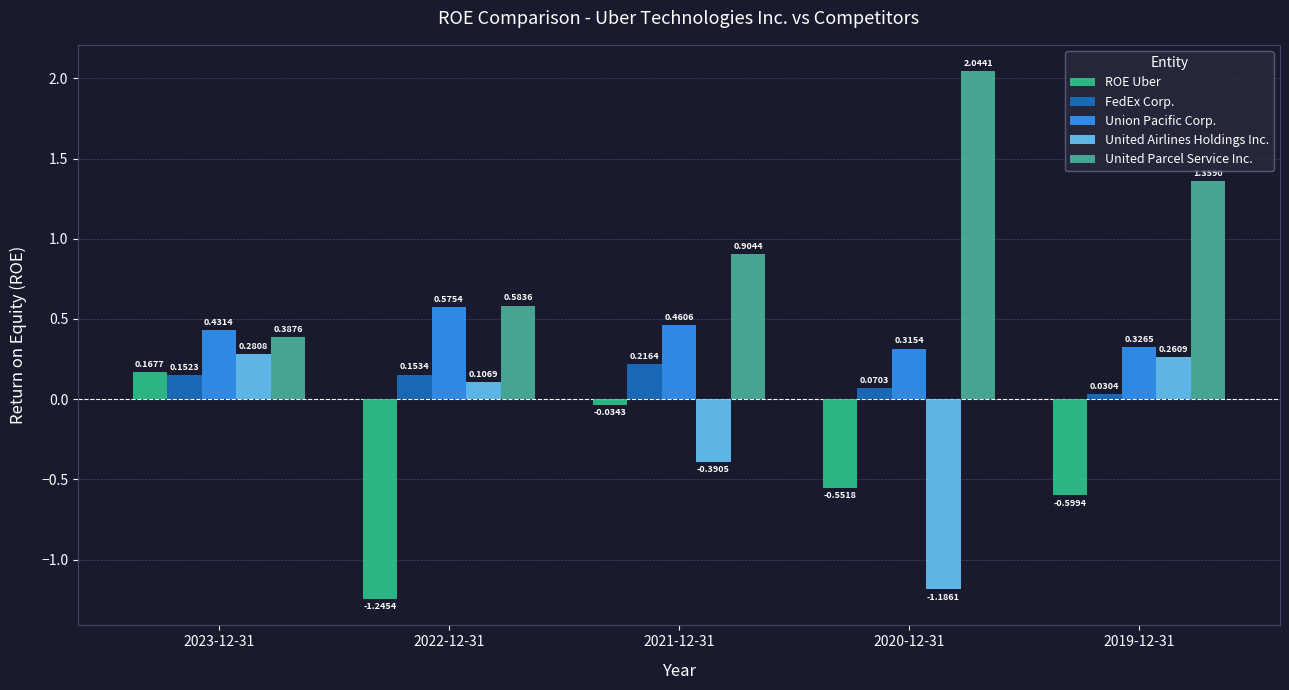

At how many categories does at least one series exceed 1?

2